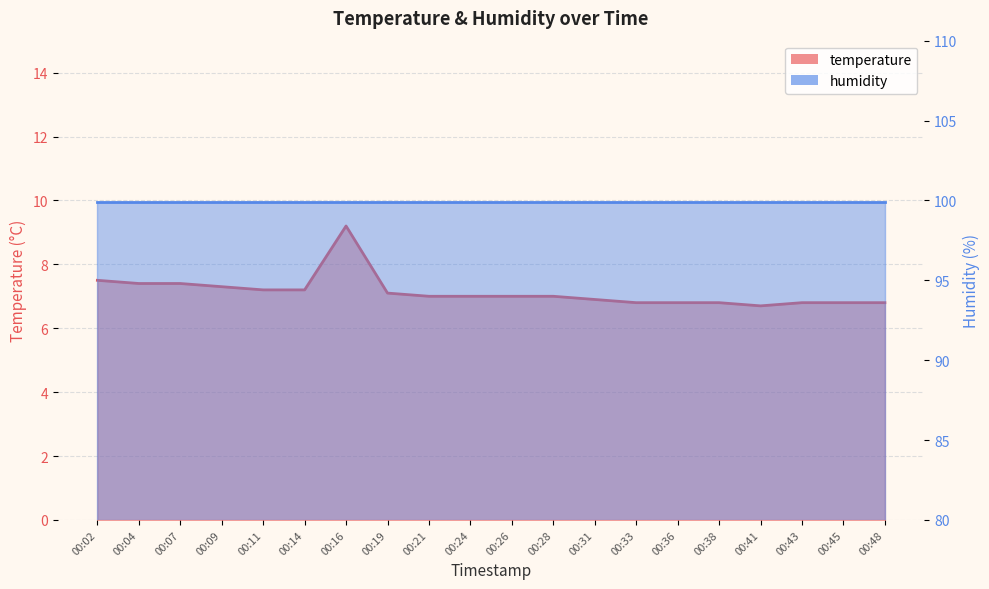

What is the value of the 7th point from the left?

9.2